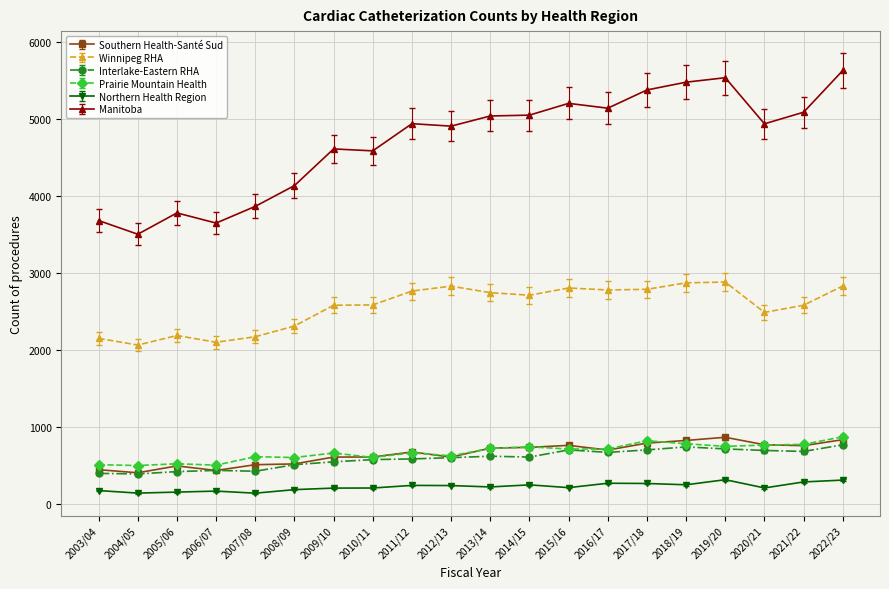

What is the highest value of the Prairie Mountain Health series?

873